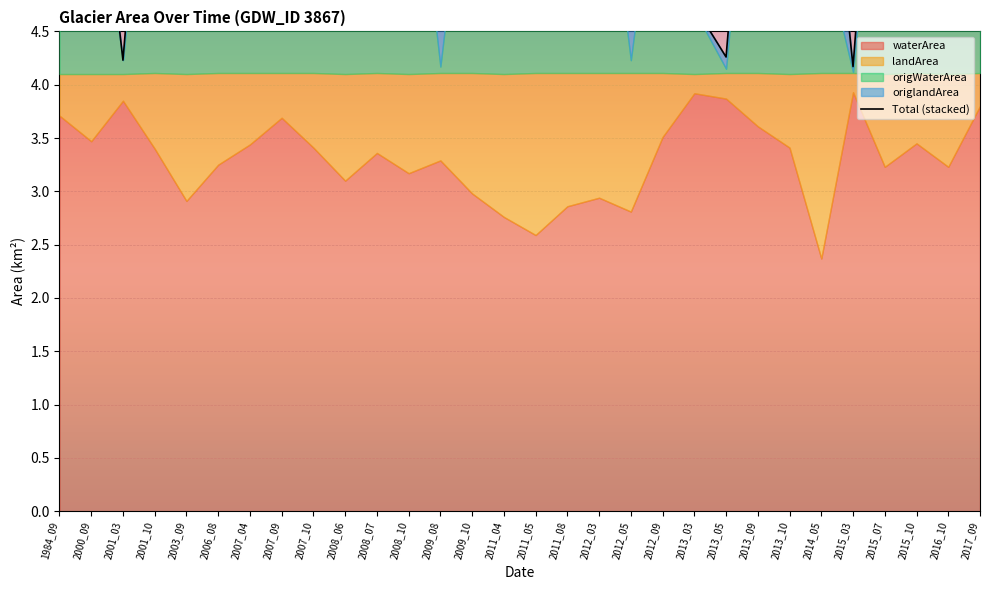

List the labels in order of value, smallest first.

2015_03, 2001_03, 2013_05, 2013_03, 2009_08, 1984_09, 2012_05, 2011_08, 2006_08, 2000_09, 2012_09, 2014_05, 2017_09, 2008_10, 2011_04, 2011_05, 2007_04, 2012_03, 2009_10, 2001_10, 2013_10, 2013_09, 2007_10, 2016_10, 2008_06, 2015_10, 2003_09, 2008_07, 2015_07, 2007_09